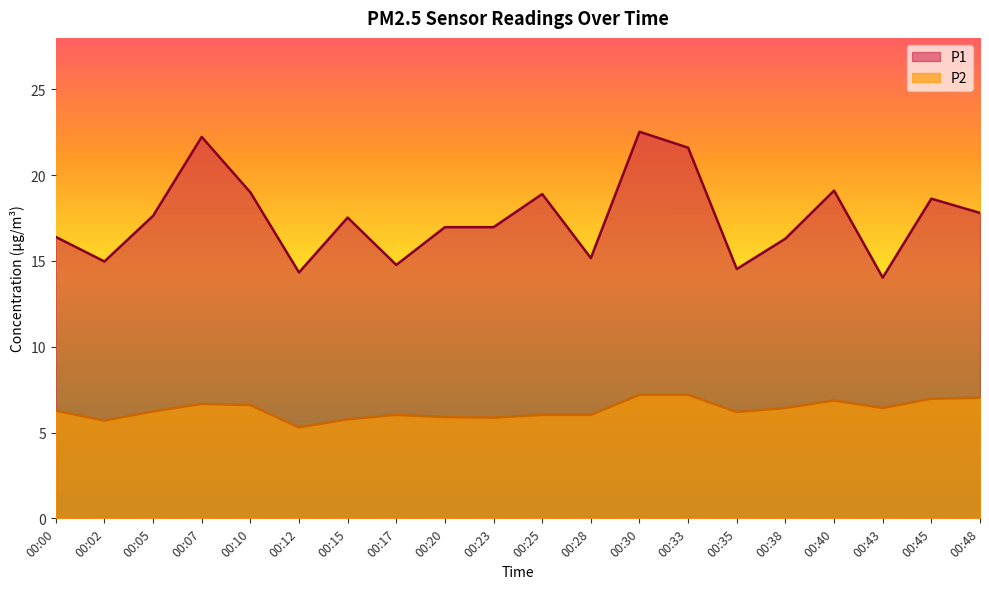

How many categories are shown in the chart?

20